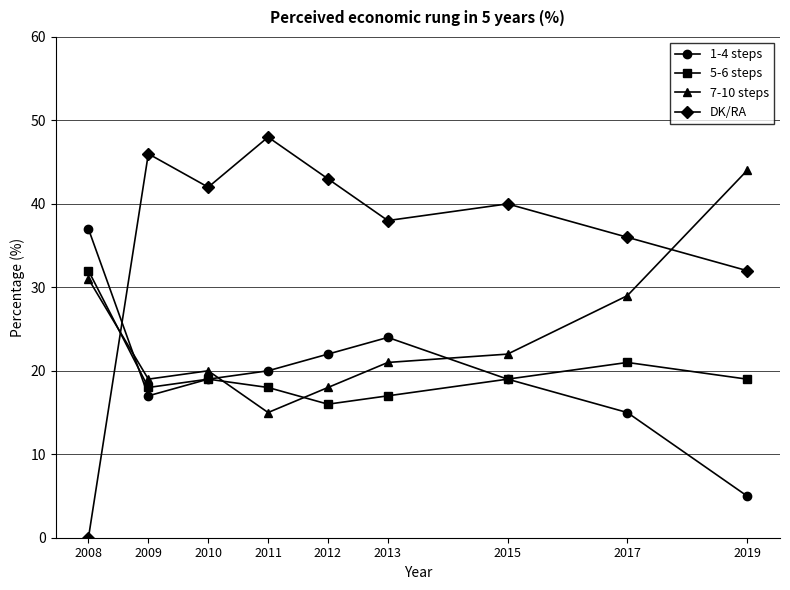

True or false: DK/RA has more than 0 points higher than both neighbors.

True